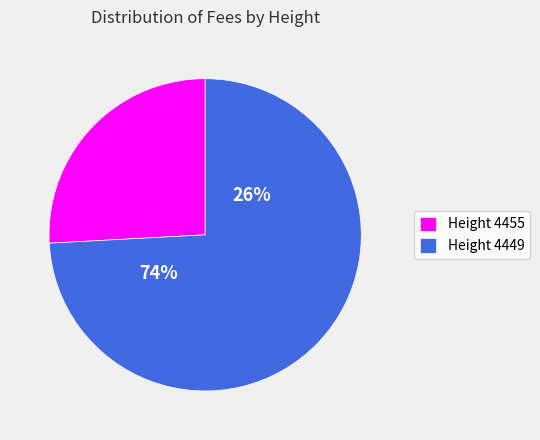

Which slice is the largest?

4449